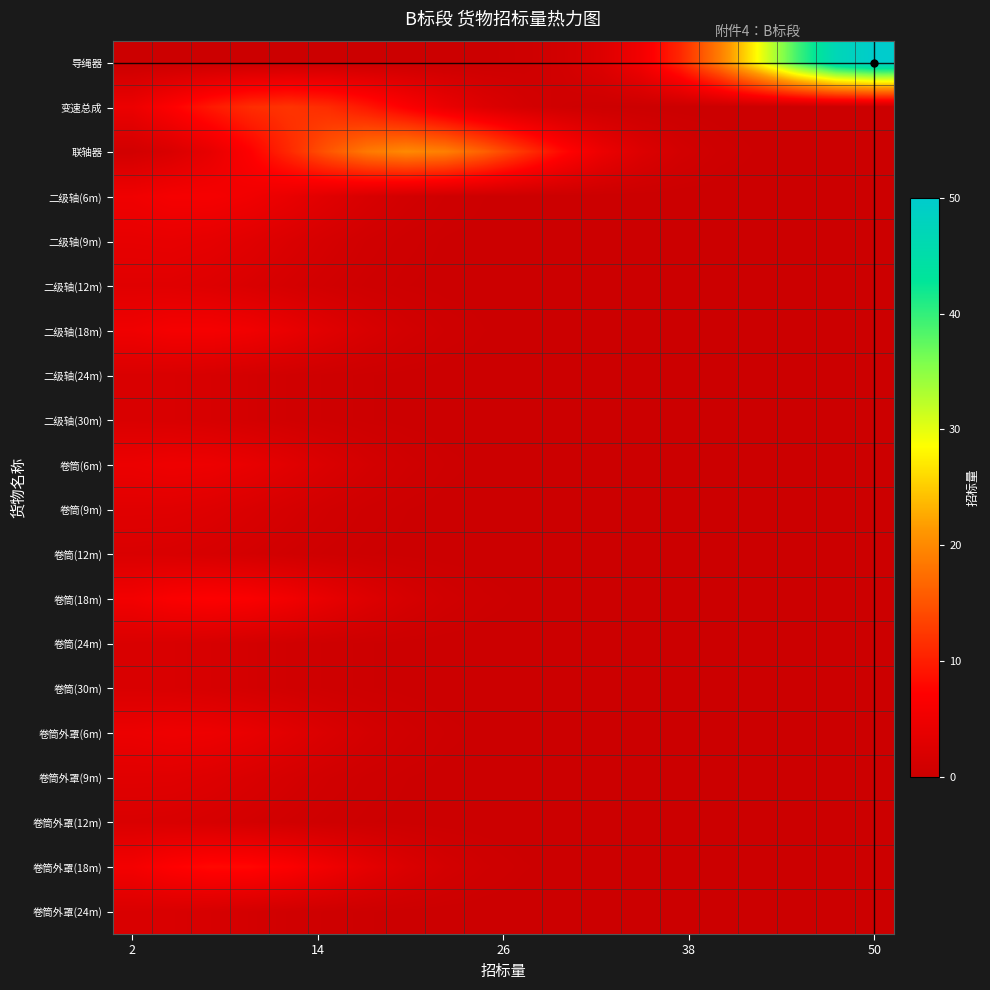

Reading left to right, extract all data points from this chart.

导绳器: 0.0	0.0	0.0	0.0	0.0	0.0	0.0	0.0	0.0	0.1	0.3	1.0	2.4	5.5	10.7	18.7	28.7	39.1	47.0	50.0
变速总成: 4.6	7.0	9.5	11.3	12.0	11.2	9.3	6.8	4.4	2.5	1.3	0.6	0.2	0.1	0.0	0.0	0.0	0.0	0.0	0.0
联轴器: 0.9	2.0	4.0	7.0	11.0	15.1	18.5	20.0	19.1	16.1	12.0	7.9	4.6	2.4	1.1	0.4	0.2	0.0	0.0	0.0
二级轴(6m): 5.1	5.9	5.9	5.3	4.2	2.9	1.8	1.0	0.5	0.2	0.1	0.0	0.0	0.0	0.0	0.0	0.0	0.0	0.0	0.0
二级轴(9m): 3.8	4.0	3.7	3.0	2.1	1.3	0.8	0.4	0.2	0.1	0.0	0.0	0.0	0.0	0.0	0.0	0.0	0.0	0.0	0.0
二级轴(12m): 3.0	2.9	2.6	2.0	1.3	0.8	0.4	0.2	0.1	0.0	0.0	0.0	0.0	0.0	0.0	0.0	0.0	0.0	0.0	0.0
二级轴(18m): 5.1	5.9	5.9	5.3	4.2	2.9	1.8	1.0	0.5	0.2	0.1	0.0	0.0	0.0	0.0	0.0	0.0	0.0	0.0	0.0
二级轴(24m): 2.0	1.9	1.6	1.1	0.7	0.4	0.2	0.1	0.0	0.0	0.0	0.0	0.0	0.0	0.0	0.0	0.0	0.0	0.0	0.0
二级轴(30m): 2.0	1.9	1.6	1.1	0.7	0.4	0.2	0.1	0.0	0.0	0.0	0.0	0.0	0.0	0.0	0.0	0.0	0.0	0.0	0.0
卷筒(6m): 4.6	5.0	4.8	4.1	3.1	2.0	1.2	0.6	0.3	0.1	0.0	0.0	0.0	0.0	0.0	0.0	0.0	0.0	0.0	0.0
卷筒(9m): 3.0	2.9	2.6	2.0	1.3	0.8	0.4	0.2	0.1	0.0	0.0	0.0	0.0	0.0	0.0	0.0	0.0	0.0	0.0	0.0
卷筒(12m): 2.0	1.9	1.6	1.1	0.7	0.4	0.2	0.1	0.0	0.0	0.0	0.0	0.0	0.0	0.0	0.0	0.0	0.0	0.0	0.0
卷筒(18m): 5.5	6.6	7.0	6.6	5.4	4.0	2.6	1.5	0.8	0.3	0.1	0.0	0.0	0.0	0.0	0.0	0.0	0.0	0.0	0.0
卷筒(24m): 2.0	1.9	1.6	1.1	0.7	0.4	0.2	0.1	0.0	0.0	0.0	0.0	0.0	0.0	0.0	0.0	0.0	0.0	0.0	0.0
卷筒(30m): 2.0	1.9	1.6	1.1	0.7	0.4	0.2	0.1	0.0	0.0	0.0	0.0	0.0	0.0	0.0	0.0	0.0	0.0	0.0	0.0
卷筒外罩(6m): 4.6	5.0	4.8	4.1	3.1	2.0	1.2	0.6	0.3	0.1	0.0	0.0	0.0	0.0	0.0	0.0	0.0	0.0	0.0	0.0
卷筒外罩(9m): 3.0	2.9	2.6	2.0	1.3	0.8	0.4	0.2	0.1	0.0	0.0	0.0	0.0	0.0	0.0	0.0	0.0	0.0	0.0	0.0
卷筒外罩(12m): 2.0	1.9	1.6	1.1	0.7	0.4	0.2	0.1	0.0	0.0	0.0	0.0	0.0	0.0	0.0	0.0	0.0	0.0	0.0	0.0
卷筒外罩(18m): 5.7	7.1	7.9	7.8	6.8	5.2	3.6	2.1	1.1	0.5	0.2	0.1	0.0	0.0	0.0	0.0	0.0	0.0	0.0	0.0
卷筒外罩(24m): 2.0	1.9	1.6	1.1	0.7	0.4	0.2	0.1	0.0	0.0	0.0	0.0	0.0	0.0	0.0	0.0	0.0	0.0	0.0	0.0